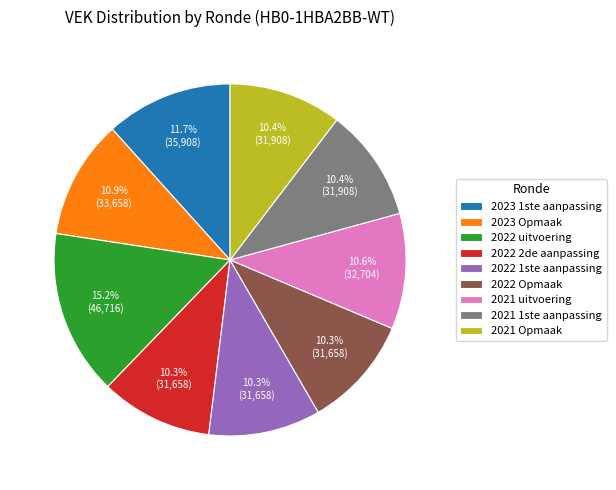

Which category has the biggest portion of the pie?

2022 uitvoering